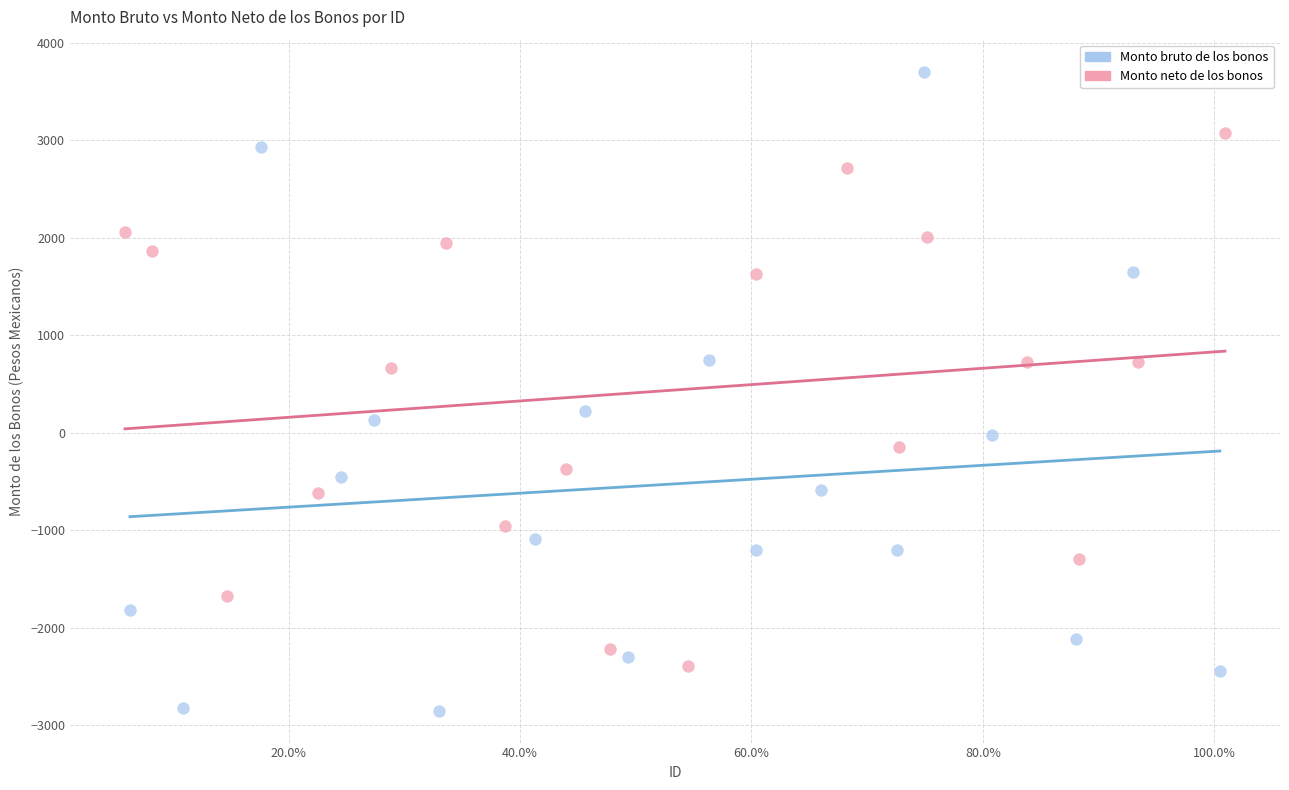

Which series contains the highest Y value?

Monto bruto de los bonos